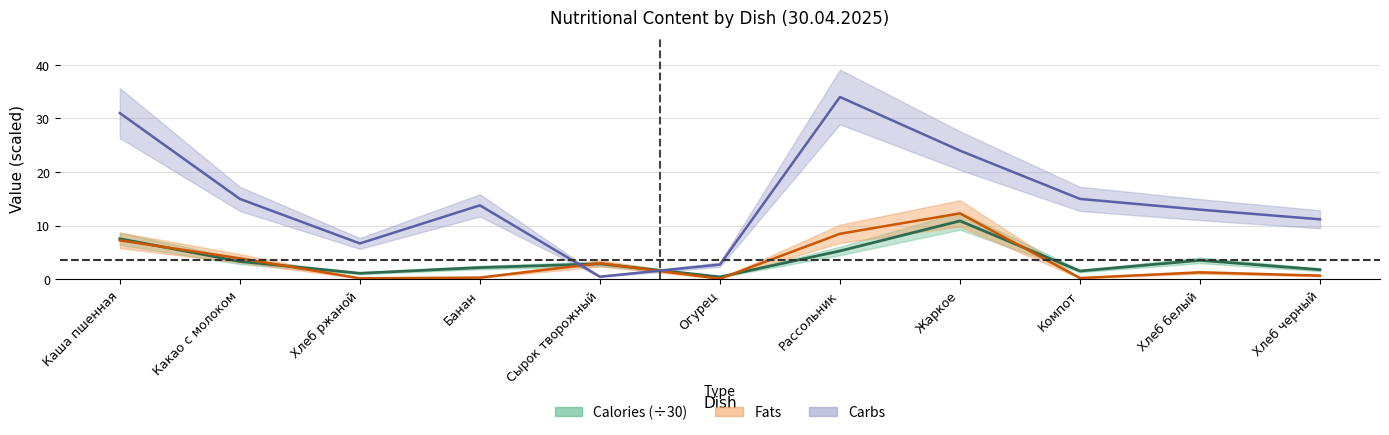

At which category is the sum across all series the highest?

Рассольник